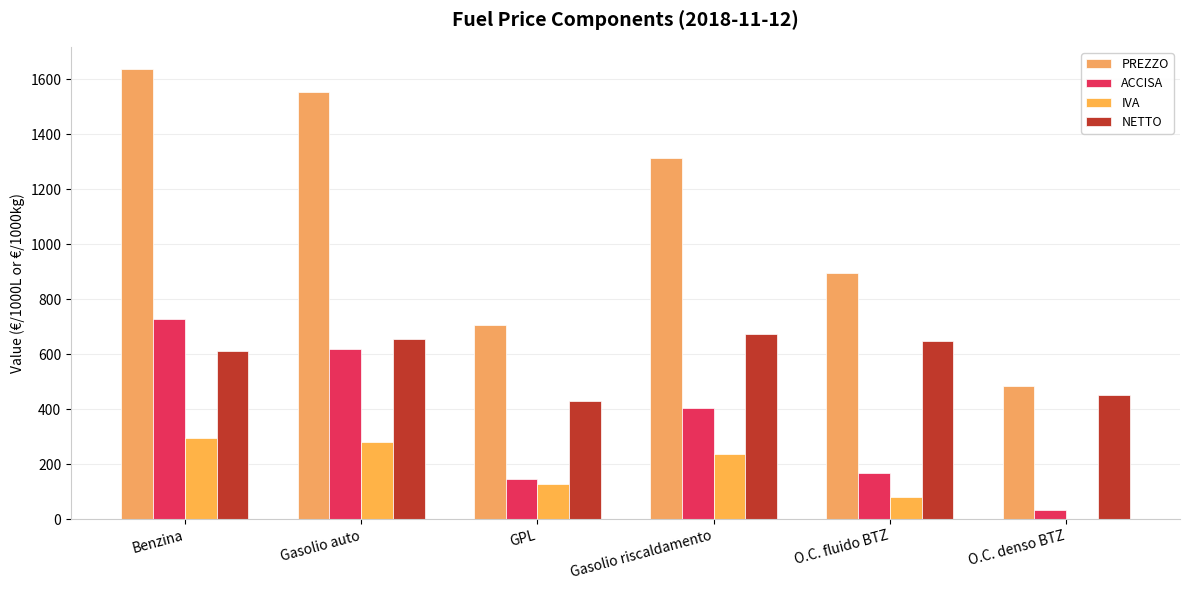

Count the number of data series in this chart.

4